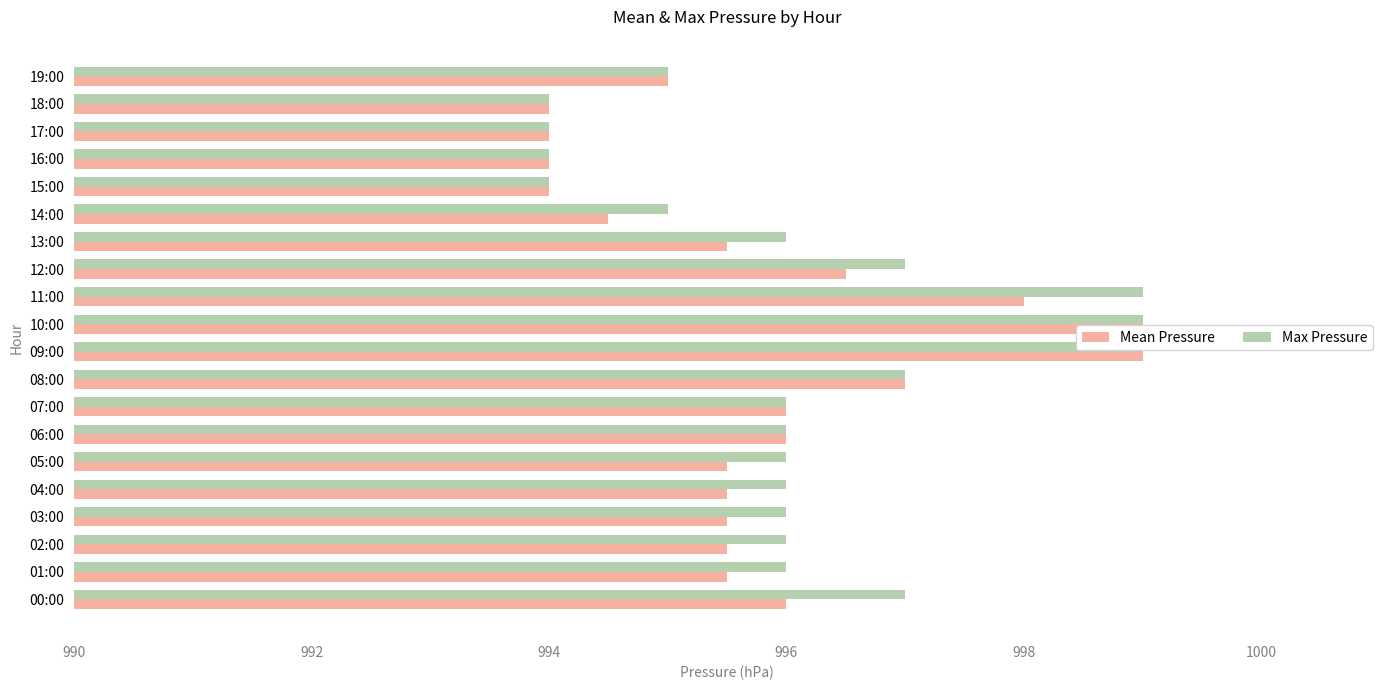

Reading left to right, list all the values displayed in this chart.

Mean Pressure: 996.0	995.5	995.5	995.5	995.5	995.5	996.0	996.0	997.0	999.0	999.0	998.0	996.5	995.5	994.5	994.0	994.0	994.0	994.0	995.0
Max Pressure: 997.0	996.0	996.0	996.0	996.0	996.0	996.0	996.0	997.0	999.0	999.0	999.0	997.0	996.0	995.0	994.0	994.0	994.0	994.0	995.0